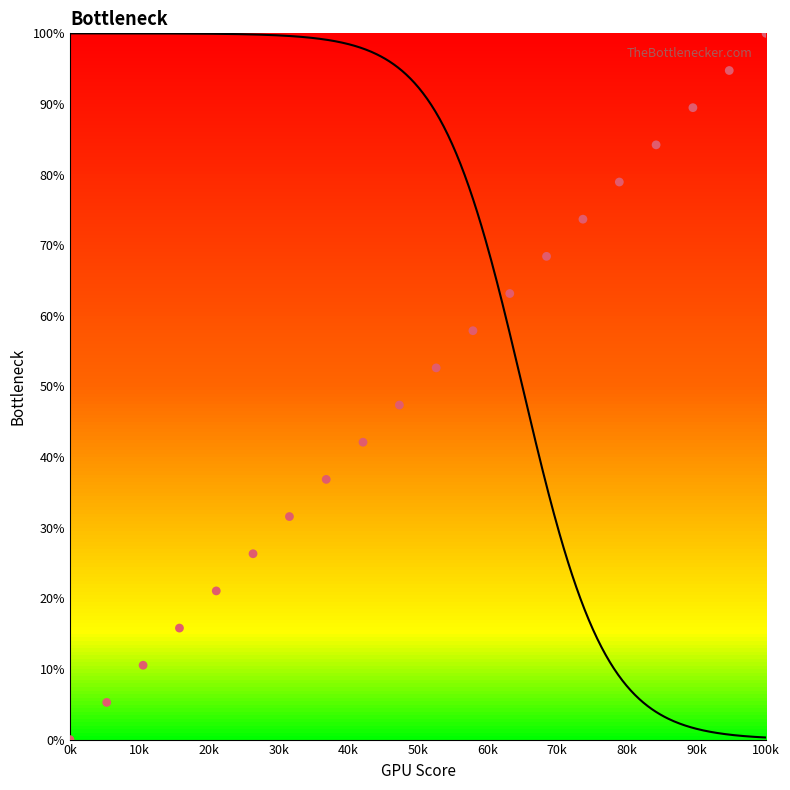

What is the range of Y values (max minus min)?

100.0